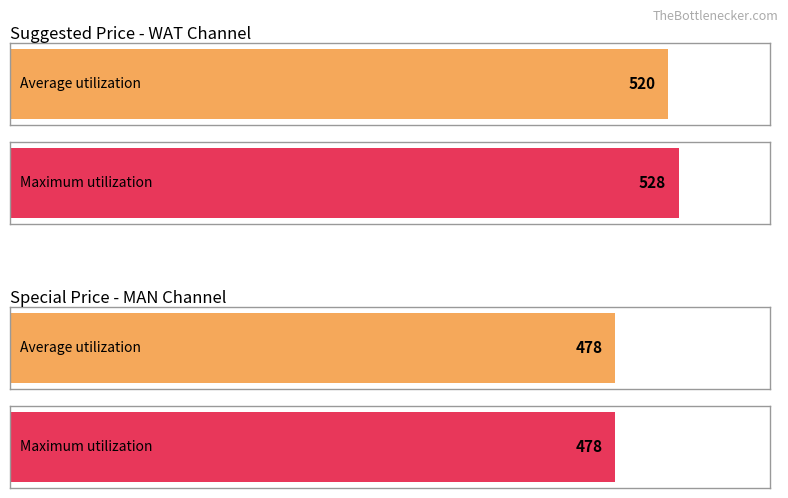

Which series has the largest total across all categories?

Suggested Price